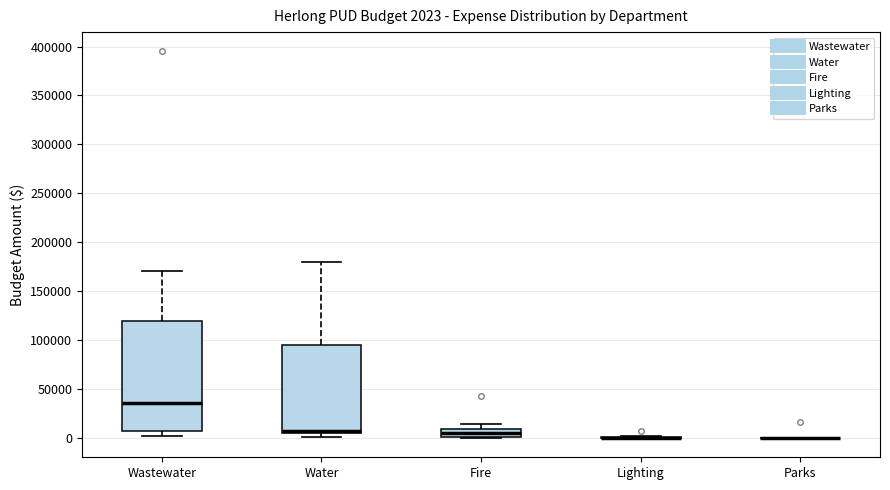

Comparing the boxes themselves (not the whiskers), which one is the tallest?

Wastewater